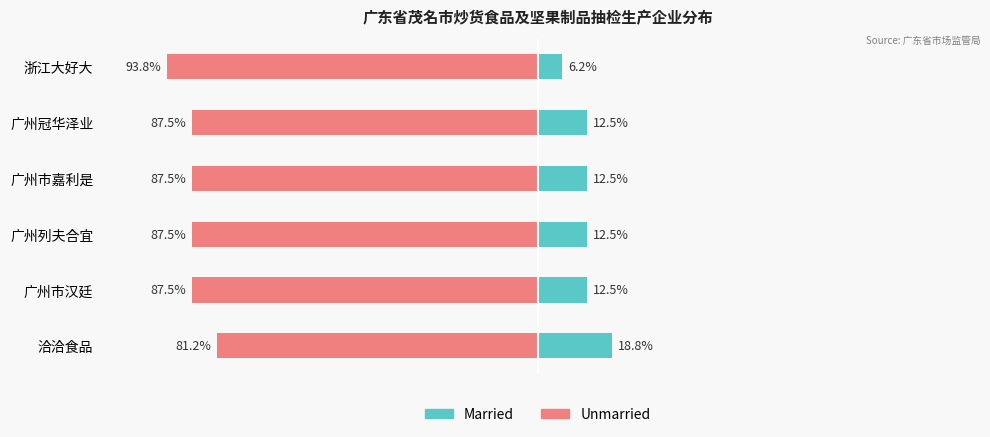

Which series has the widest spread of values?

Married